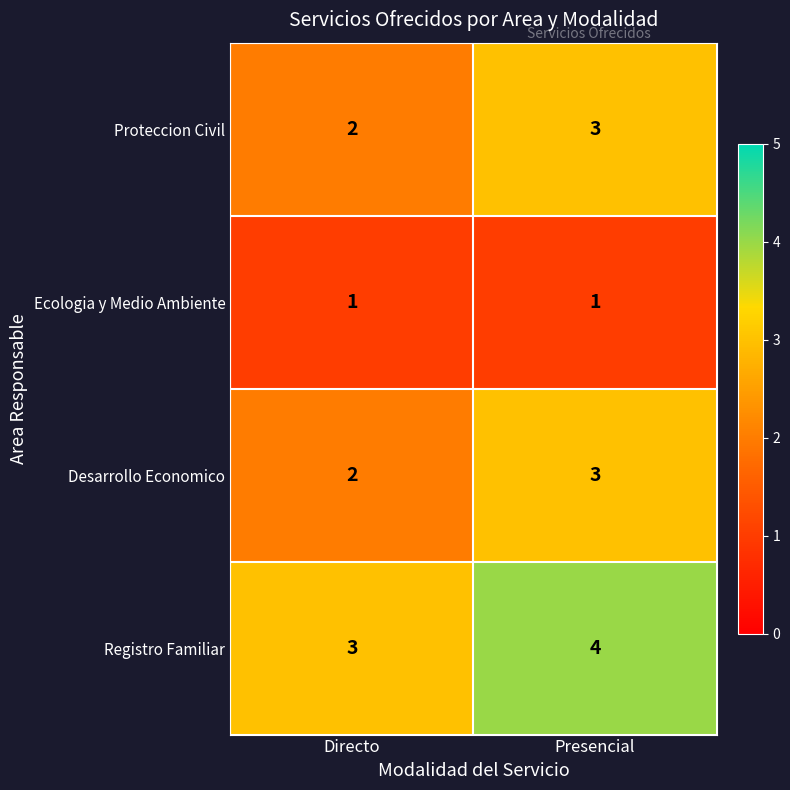

List the labels in order of Proteccion Civil value, smallest first.

Directo, Presencial